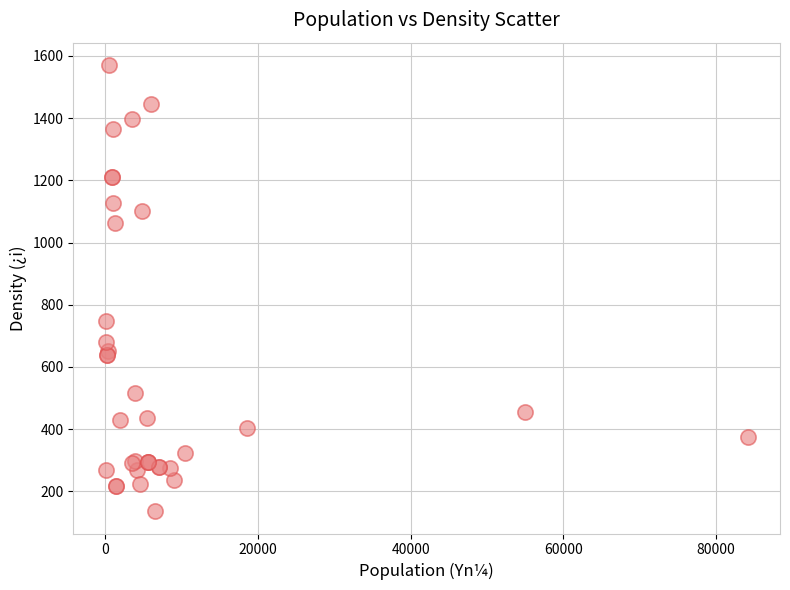

What Y value in the scatter plot is closest to 853?

747